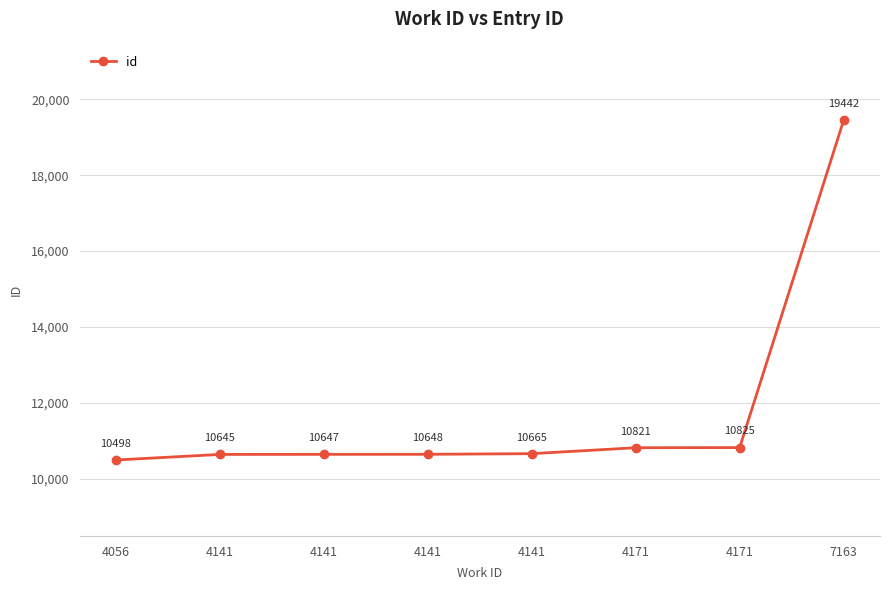

What value does the data have at 4141, to the nearest 10?

10650